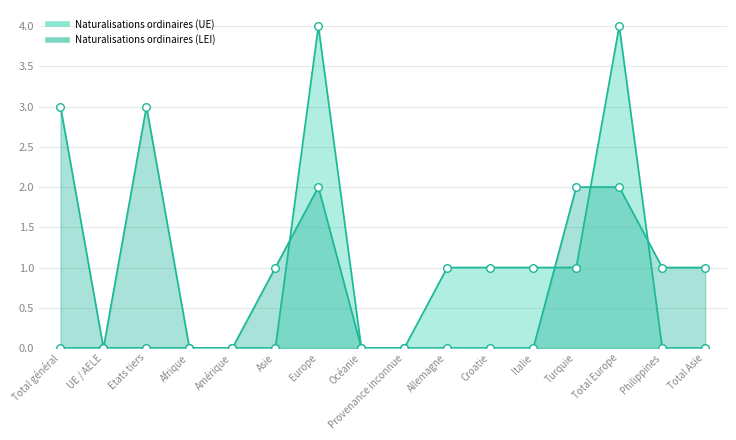

What is the total value across all series at Total Europe?

6